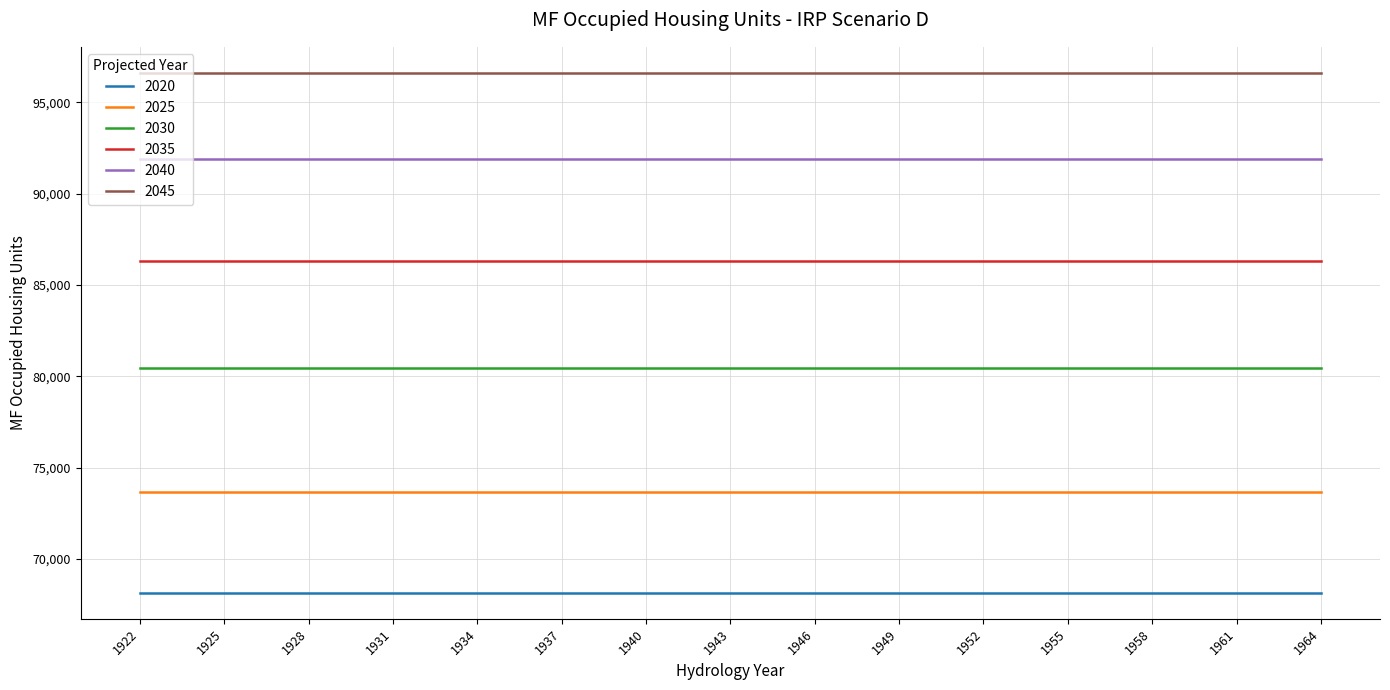

What is the smallest value displayed?

68148.1